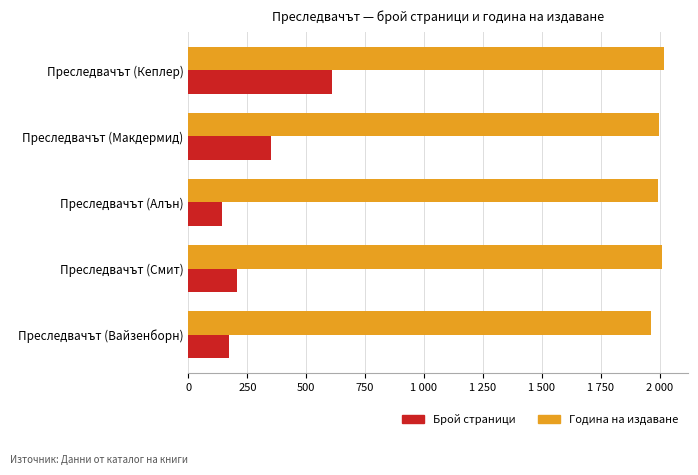

Reading right to left, extract all data points from this chart.

Брой страници: 1 000=172	750=204	500=144	250=350	0=608
Година на издаване: 1 000=1964	750=2012	500=1992	250=1996	0=2020